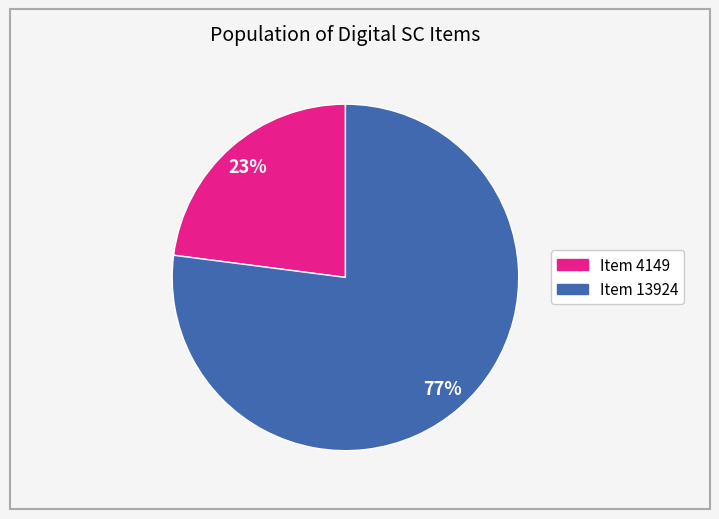

What is the ratio of the value at Item 4149 to the value at Item 13924?

0.3